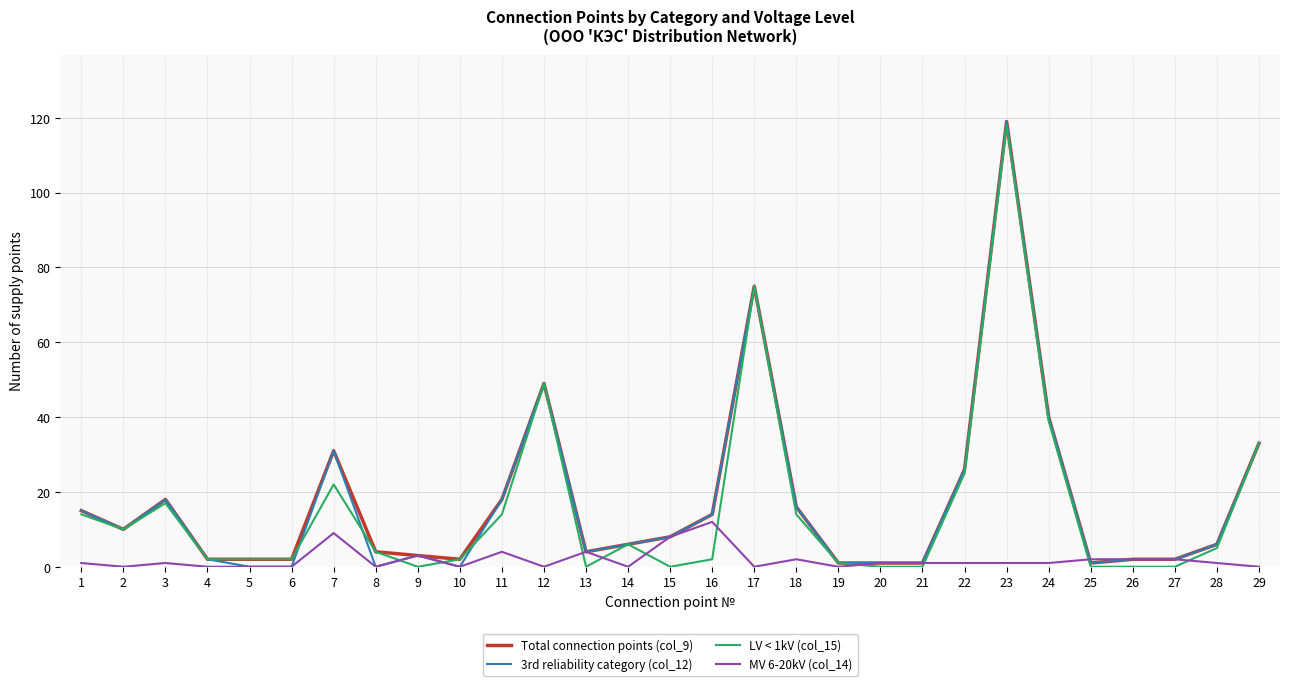

Reading right to left, transcribe all the data shown in this chart.

Total connection points (col_9): 29=33	28=6	27=2	26=2	25=1	24=40	23=119	22=26	21=1	20=1	19=1	18=16	17=75	16=14	15=8	14=6	13=4	12=49	11=18	10=2	9=3	8=4	7=31	6=2	5=2	4=2	3=18	2=10	1=15
3rd reliability category (col_12): 29=33	28=6	27=2	26=2	25=1	24=40	23=119	22=26	21=1	20=1	19=1	18=16	17=75	16=14	15=8	14=6	13=4	12=49	11=18	10=0	9=3	8=0	7=31	6=0	5=0	4=2	3=18	2=10	1=15
LV < 1kV (col_15): 29=33	28=5	27=0	26=0	25=0	24=39	23=118	22=25	21=0	20=0	19=1	18=14	17=75	16=2	15=0	14=6	13=0	12=49	11=14	10=2	9=0	8=4	7=22	6=2	5=2	4=2	3=17	2=10	1=14
MV 6-20kV (col_14): 29=0	28=1	27=2	26=2	25=2	24=1	23=1	22=1	21=1	20=1	19=0	18=2	17=0	16=12	15=8	14=0	13=4	12=0	11=4	10=0	9=3	8=0	7=9	6=0	5=0	4=0	3=1	2=0	1=1